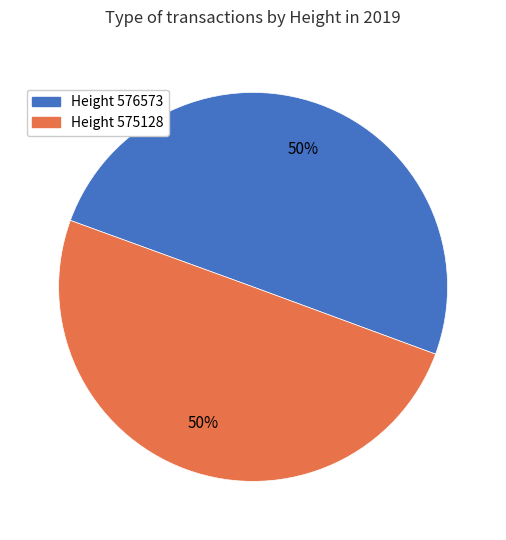

To the nearest percent, what is the average slice percentage?

50%